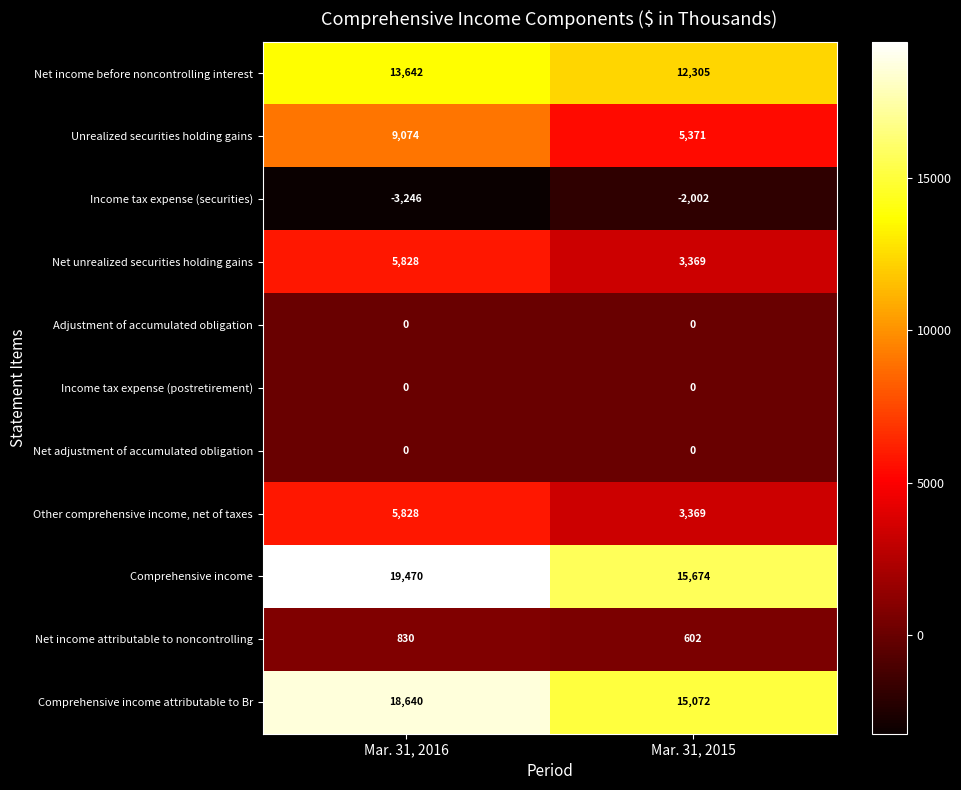

What is the approximate value of Net unrealized securities holding gains at Mar. 31, 2015?

3369